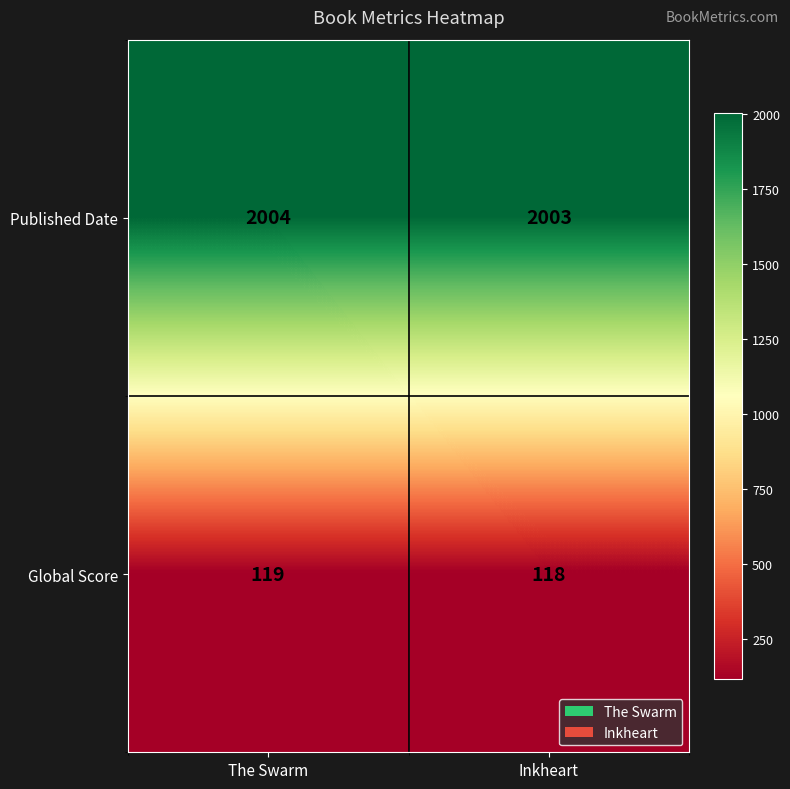

Where is Published Date nearest to the value 2003?

Inkheart